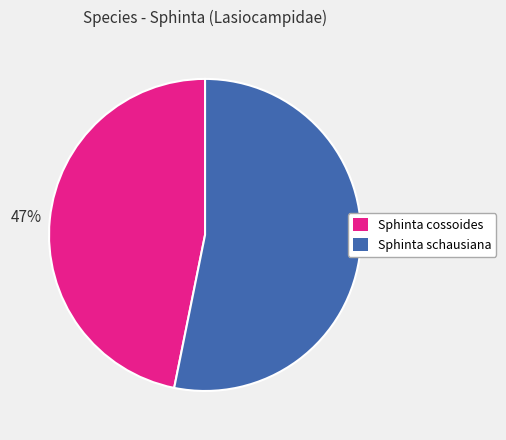

Which slice represents more than half of the pie?

Sphinta schausiana